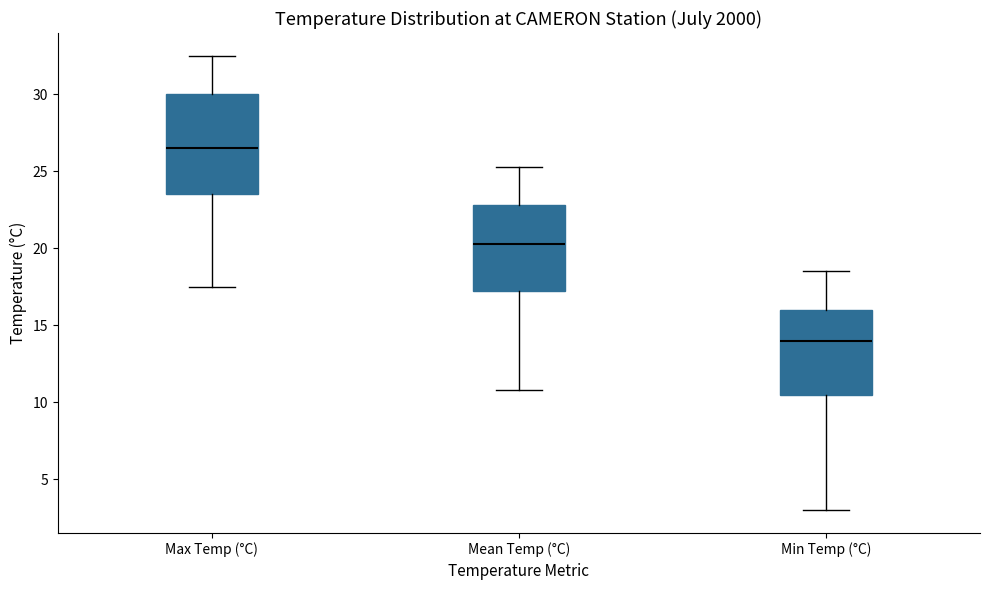

Where is the upper edge of the box for Max Temp (°C) on the y-axis? The values are not printed on the chart, so give them approximately, as read against the axis.

30.0